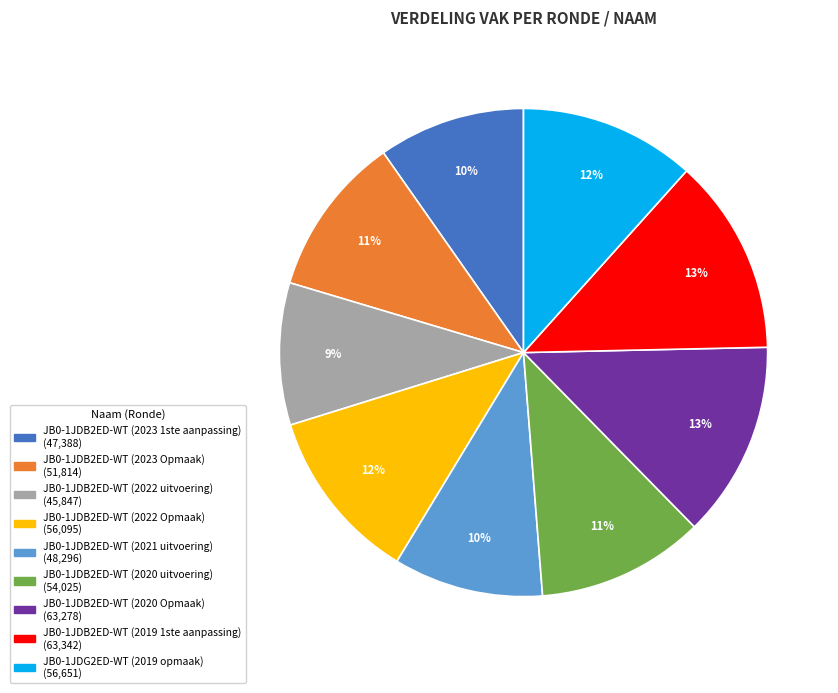

To the nearest percent, what portion does JB0-1JDB2ED-WT (2022 uitvoering) represent?

9%